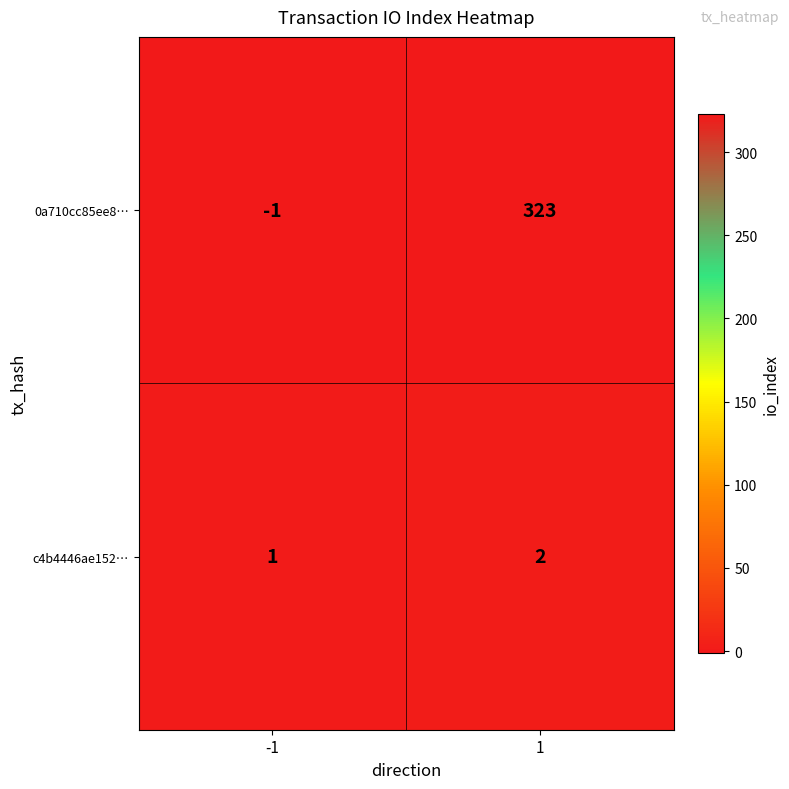

Which series has the largest total across all categories?

0a710cc85ee8…